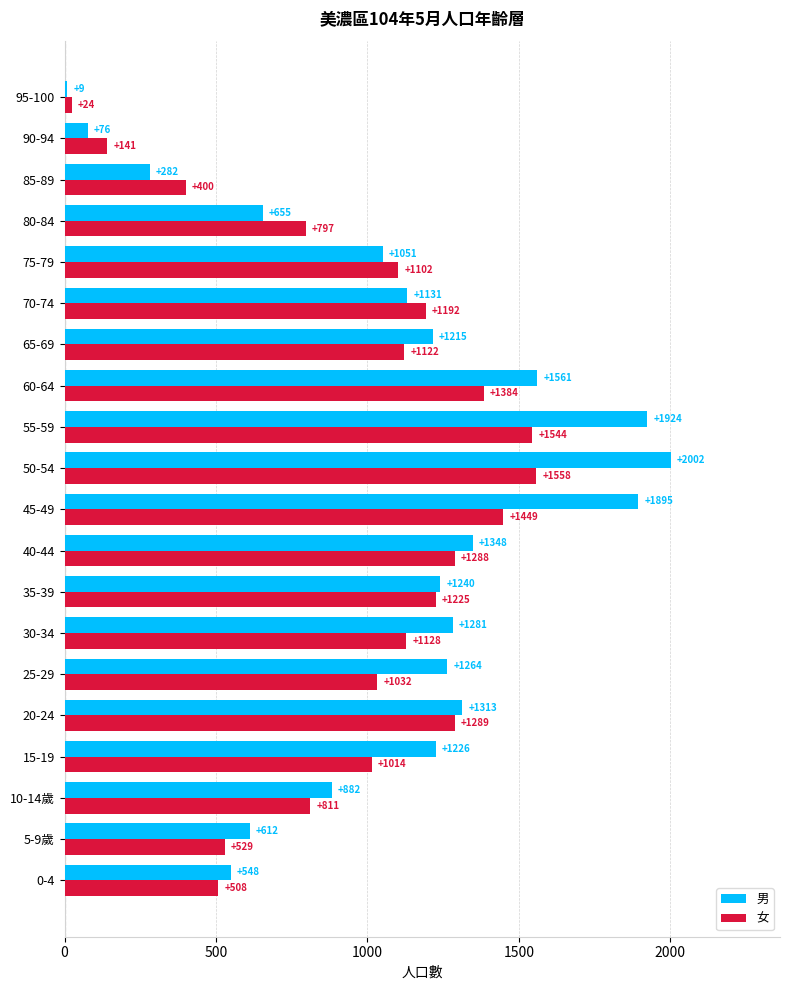

At which label is 男 closest to 1005?

75-79